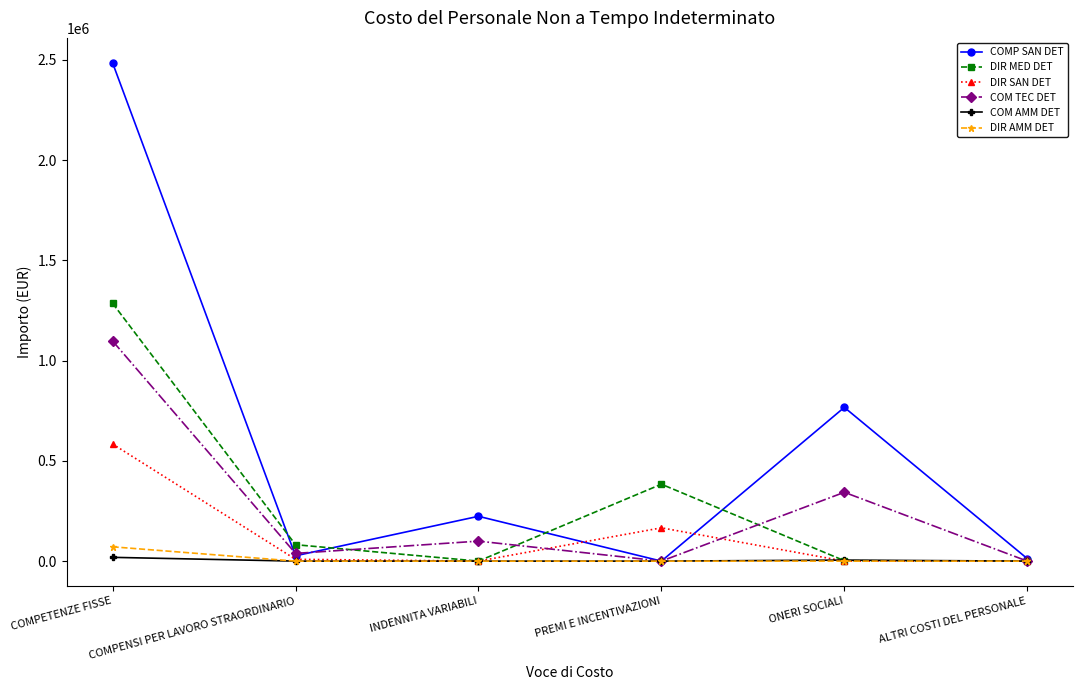

The value of DIR SAN DET at INDENNITA VARIABILI is 0.0. True or false?

True